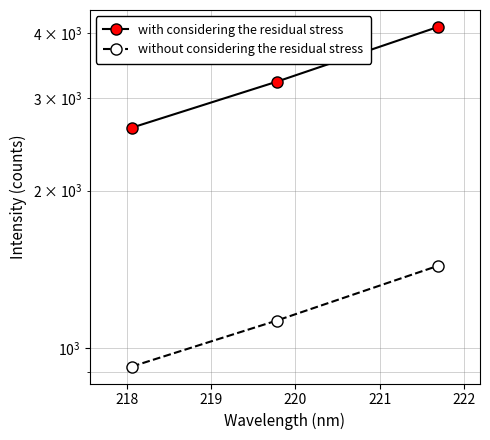

The without considering the residual stress series shows 1624.0 at 217. True or false?

False